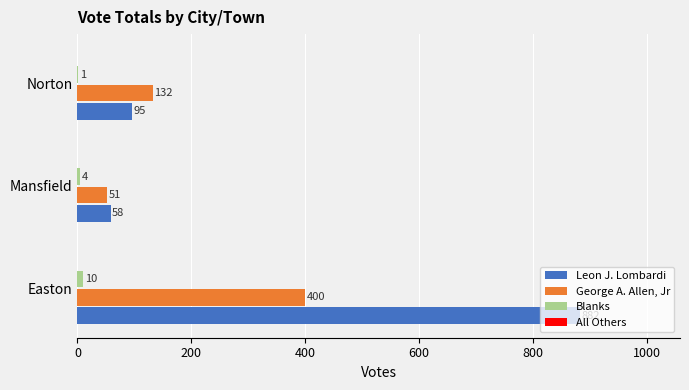

Which series has the largest total across all categories?

Leon J. Lombardi